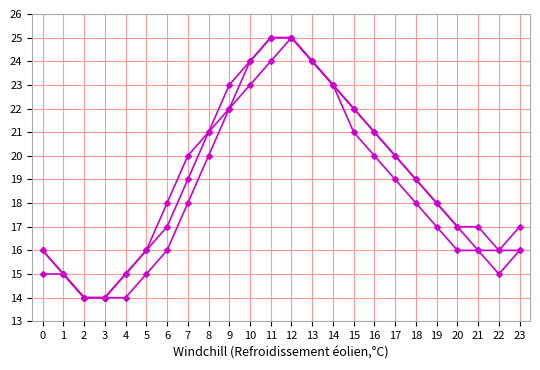

Reading right to left, list all the values displayed in this chart.

за счет минимального взноса: 17	16	17	17	18	19	20	21	22	23	24	25	25	24	22	21	19	17	16	15	14	14	15	16
сверх минимального взноса: 16	16	16	17	18	19	20	21	22	23	24	25	24	23	22	20	18	16	15	14	14	14	15	15
Итого фонд: 16	15	16	16	17	18	19	20	21	23	24	25	25	24	23	21	20	18	16	15	14	14	15	16